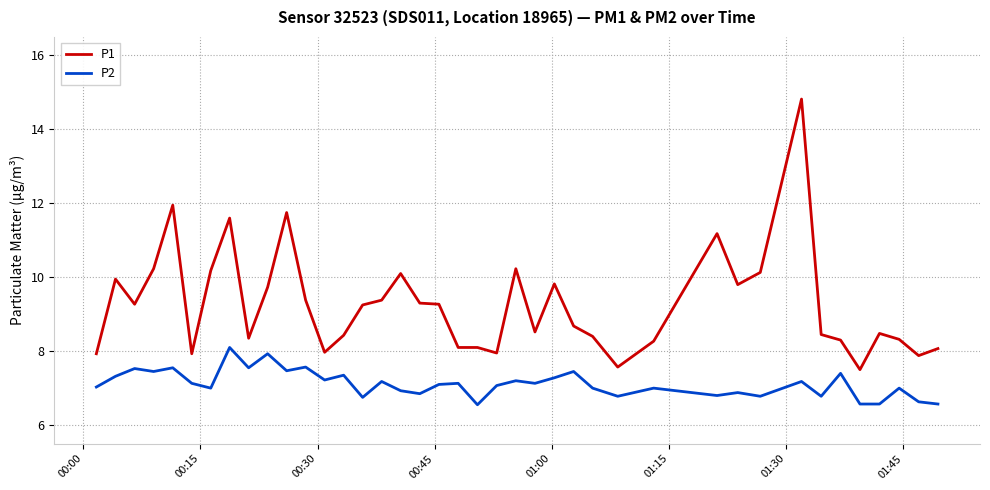

List the series in order of their overall mean, highest first.

P1, P2